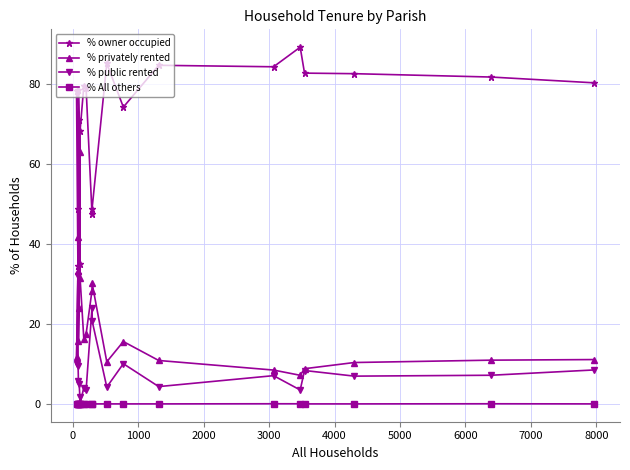

Which series has the largest total across all categories?

% owner occupied